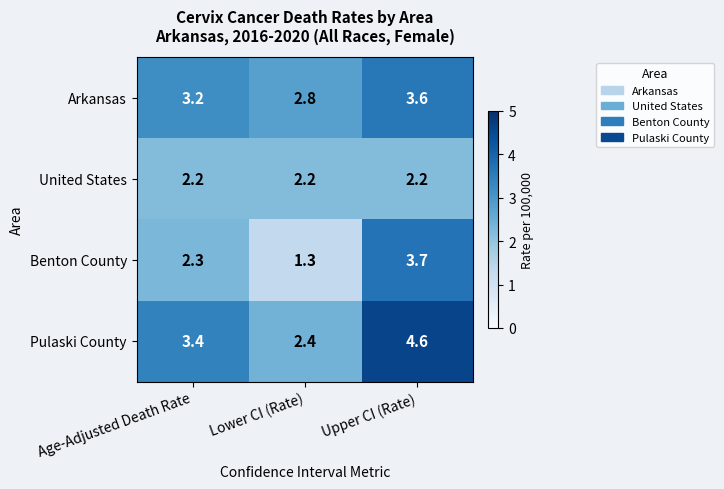

Which series has the largest total across all categories?

Pulaski County